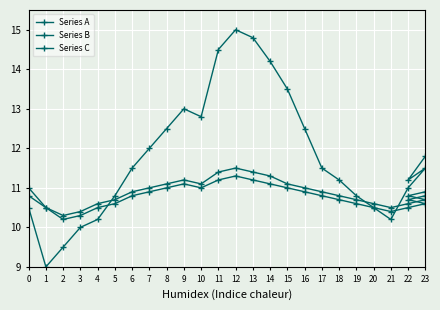

At which label is Series A closest to 12?

7